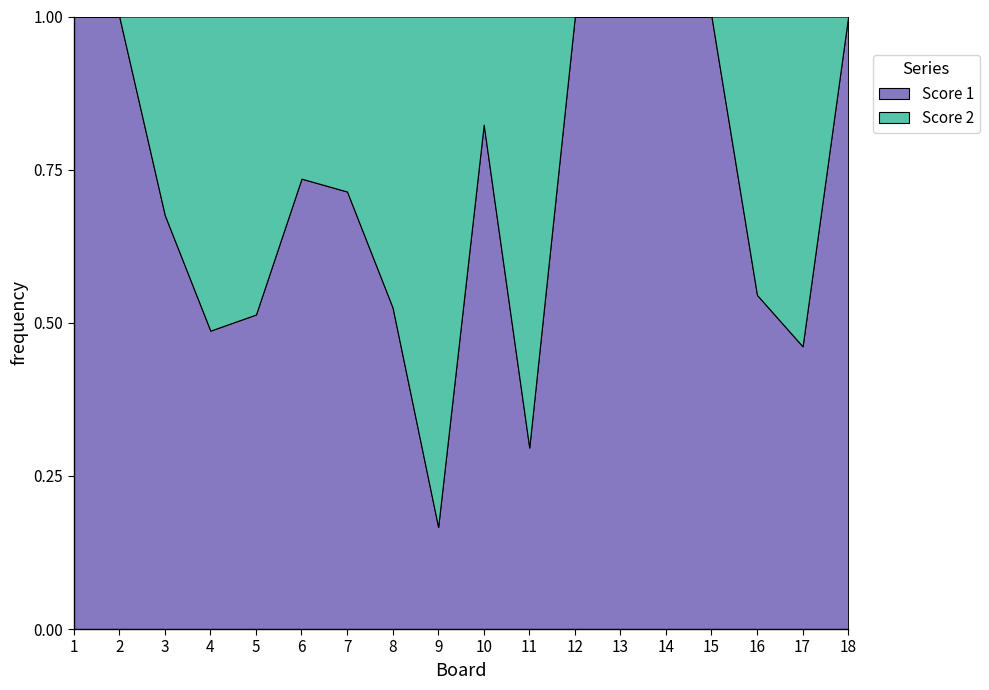

Reading right to left, transcribe all the data shown in this chart.

Score 1: 25	6	12	25	25	25	25	8	14	5	21	25	25	19	19	25	25	23
Score 2: 0	7	10	0	0	0	0	19	3	25	19	10	9	18	20	12	0	0